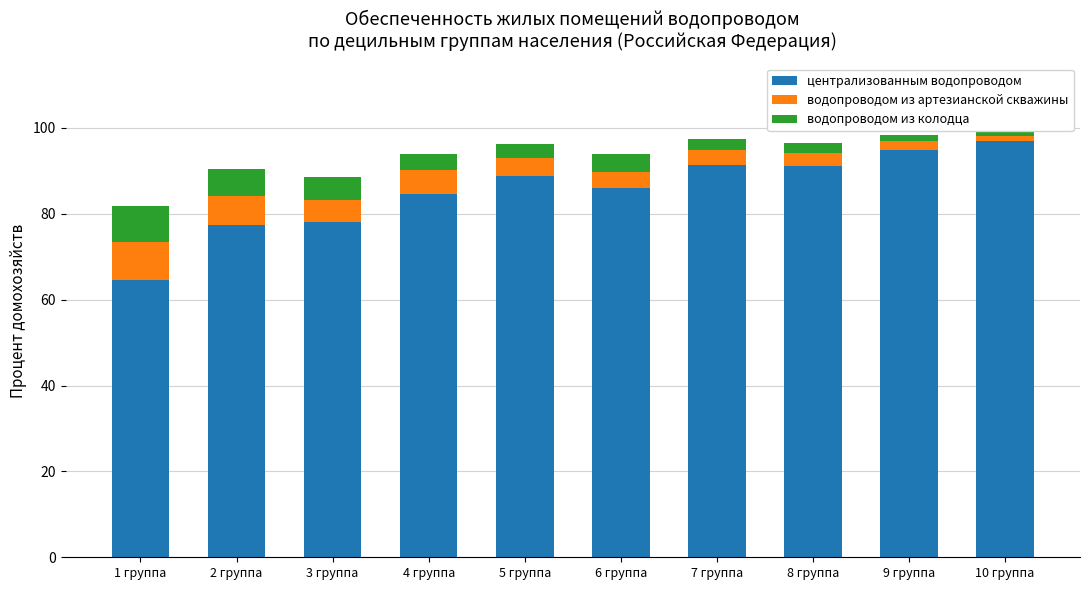

Is it true that централизованным водопроводом equals 84.5 at 4 группа?

True